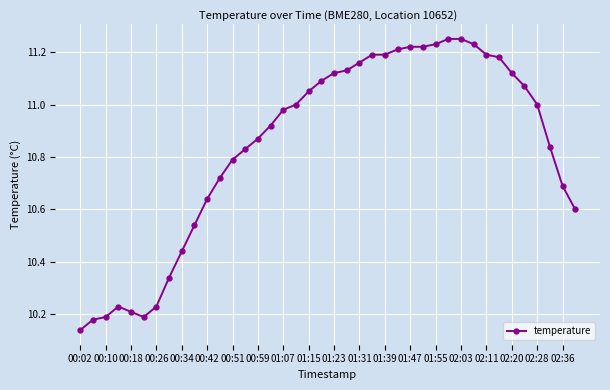

What is the difference between the maximum and minimum values?

1.1